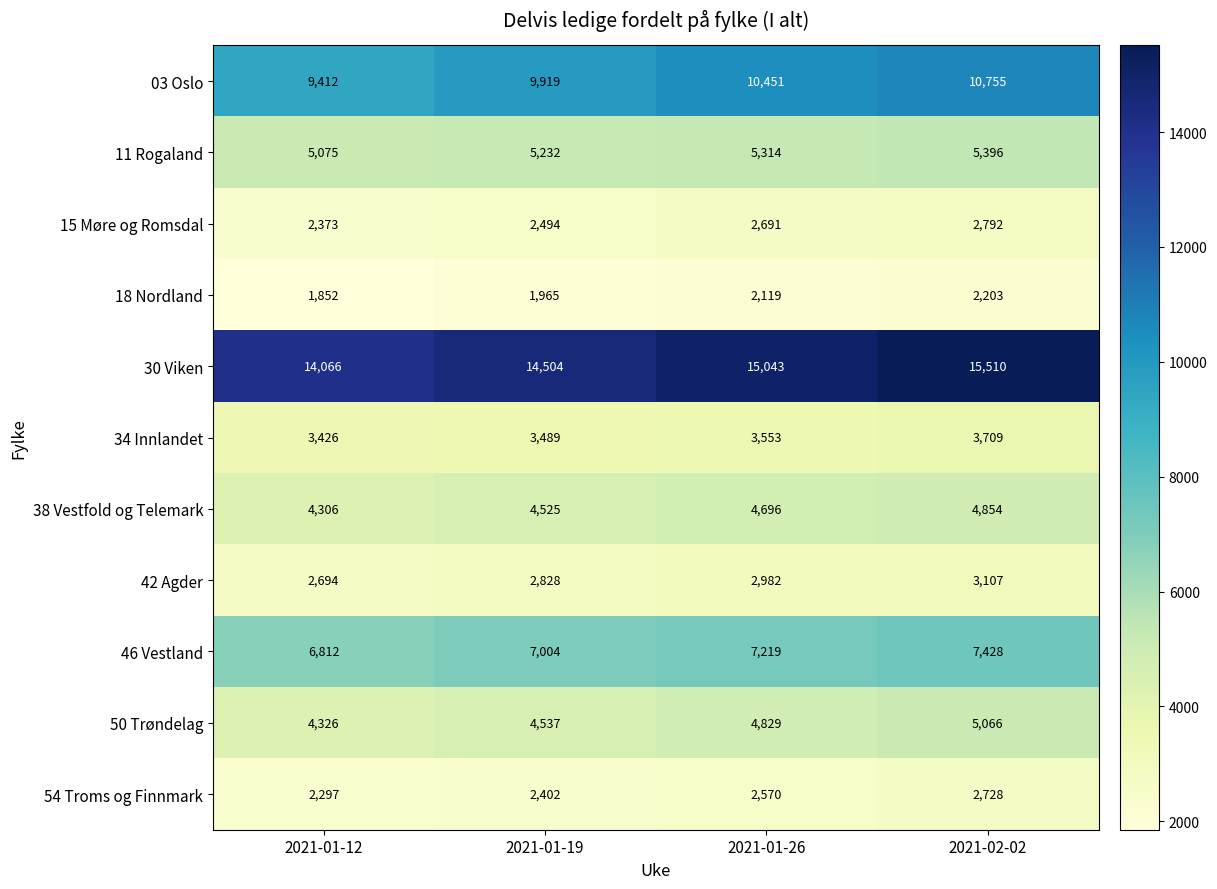

At which label is 15 Møre og Romsdal closest to 2582?

2021-01-19